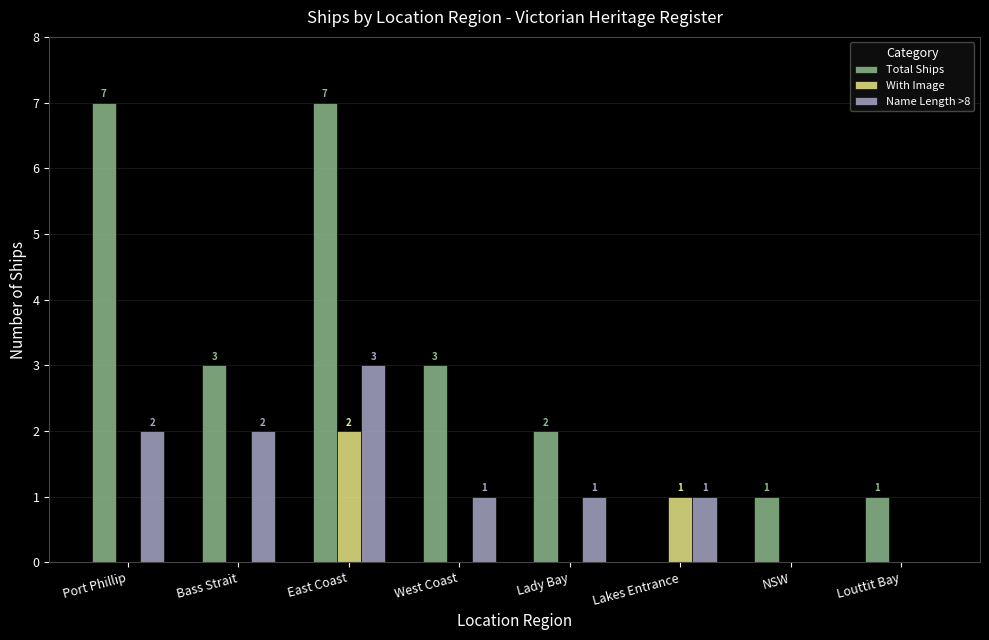

What is the sum of all Total Ships values?

24